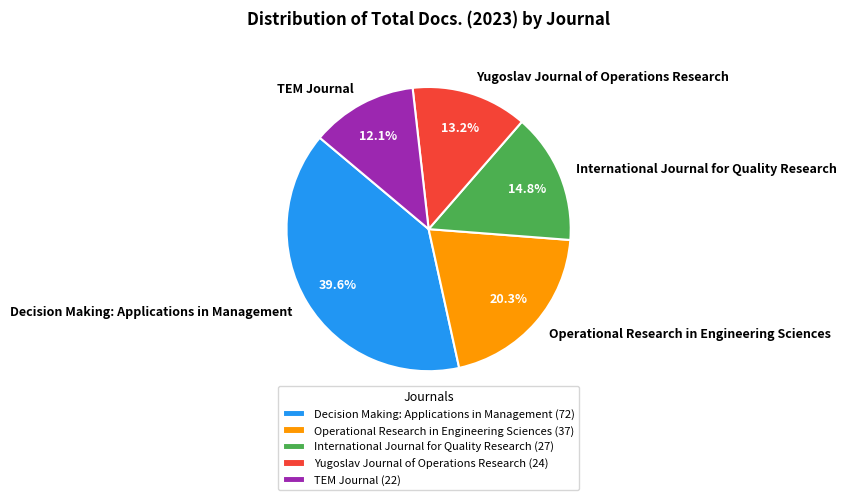

What is the largest slice in the pie chart?

Decision Making: Applications in Management